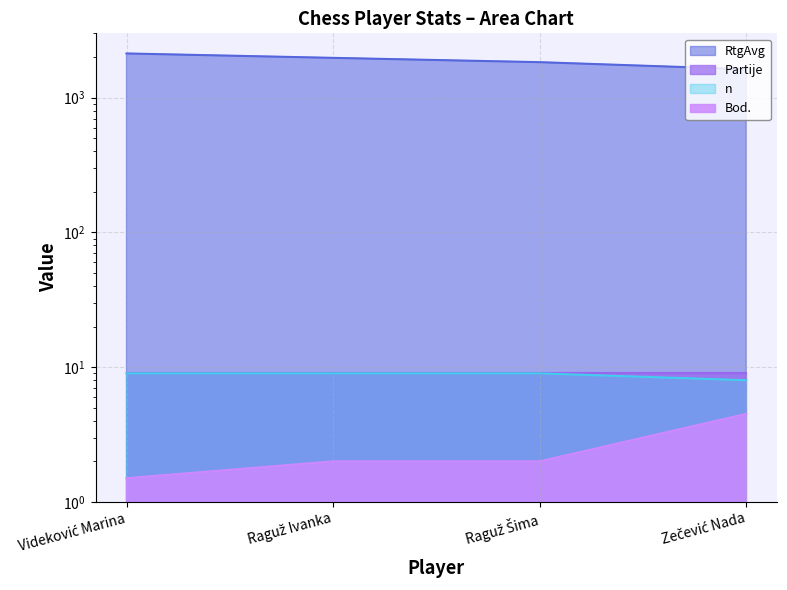

At which label does Bod. first exceed 2?

Zečević Nada